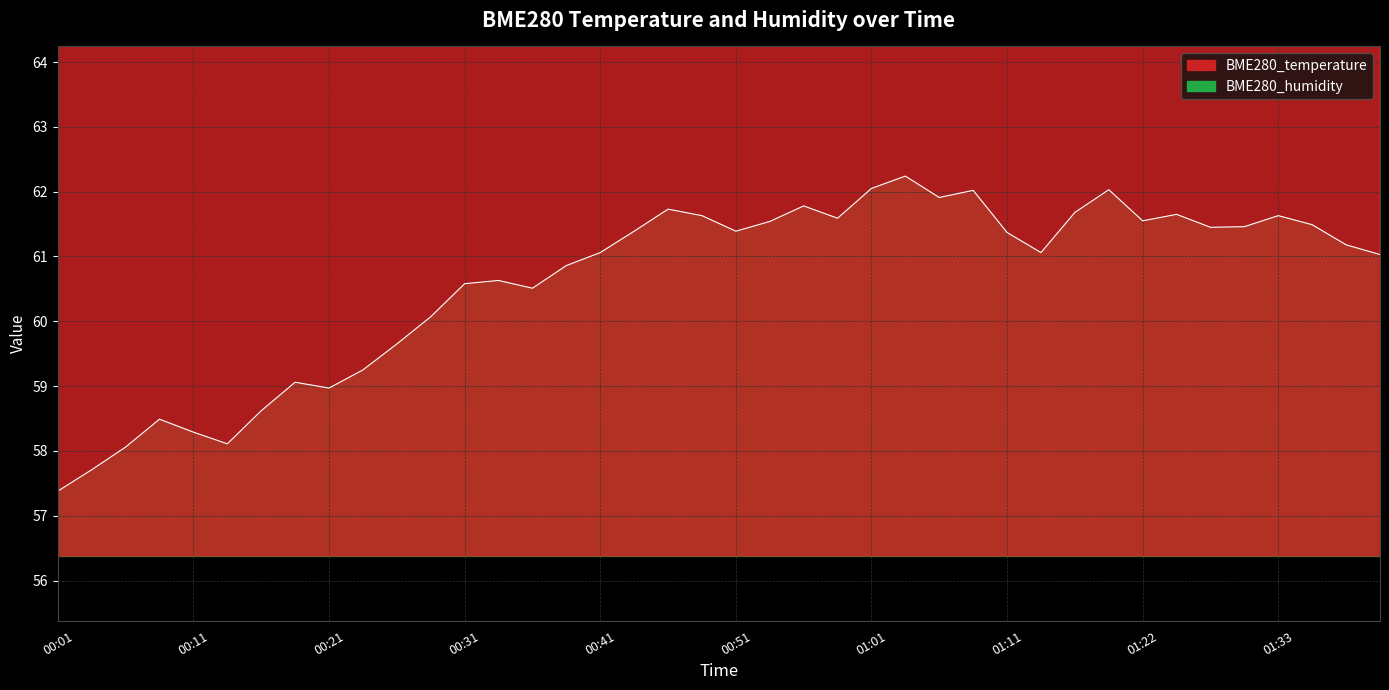

Reading right to left, list all the values displayed in this chart.

BME280_temperature: 76.0	76.0	76.0	76.0	76.0	76.0	76.0	76.0	76.0	76.0	76.0	76.0	76.0	75.9	75.9	75.9	75.9	75.9	75.9	75.9	75.9	75.9	76.0	76.0	76.1	76.1	76.1	76.2	76.2	76.2	76.2	76.3	76.3	76.3	76.4	76.4	76.4	76.4	76.4	76.5
BME280_humidity: 61.0	61.2	61.5	61.6	61.5	61.5	61.6	61.5	62.0	61.7	61.1	61.4	62.0	61.9	62.2	62.0	61.6	61.8	61.5	61.4	61.6	61.7	61.4	61.1	60.9	60.5	60.6	60.6	60.1	59.6	59.2	59.0	59.1	58.6	58.1	58.3	58.5	58.1	57.7	57.4